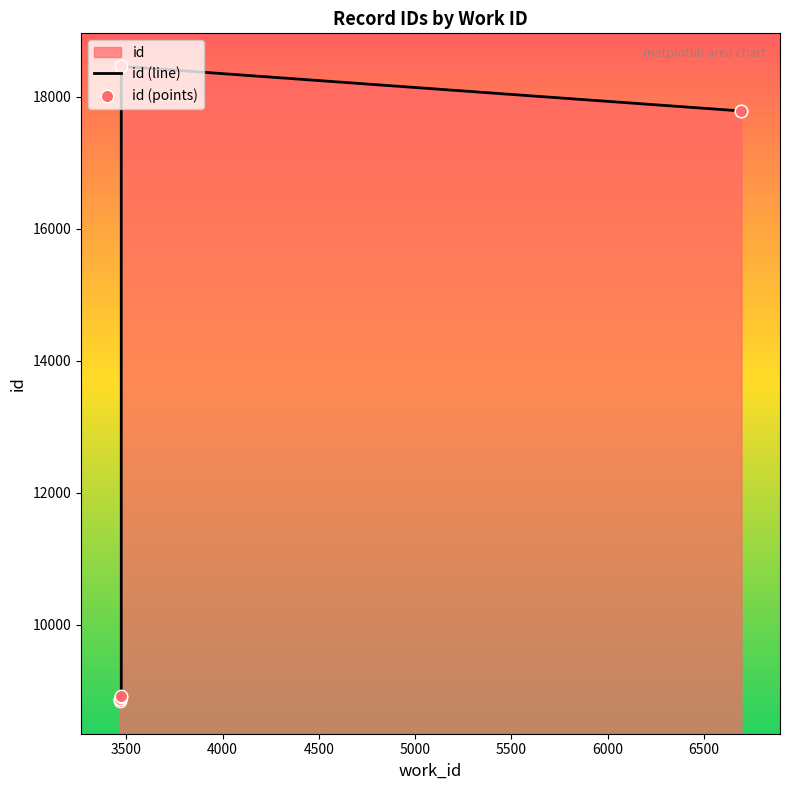

Is the value of id (line) at 5500 greater than the value of id (points) at 3000?

Yes